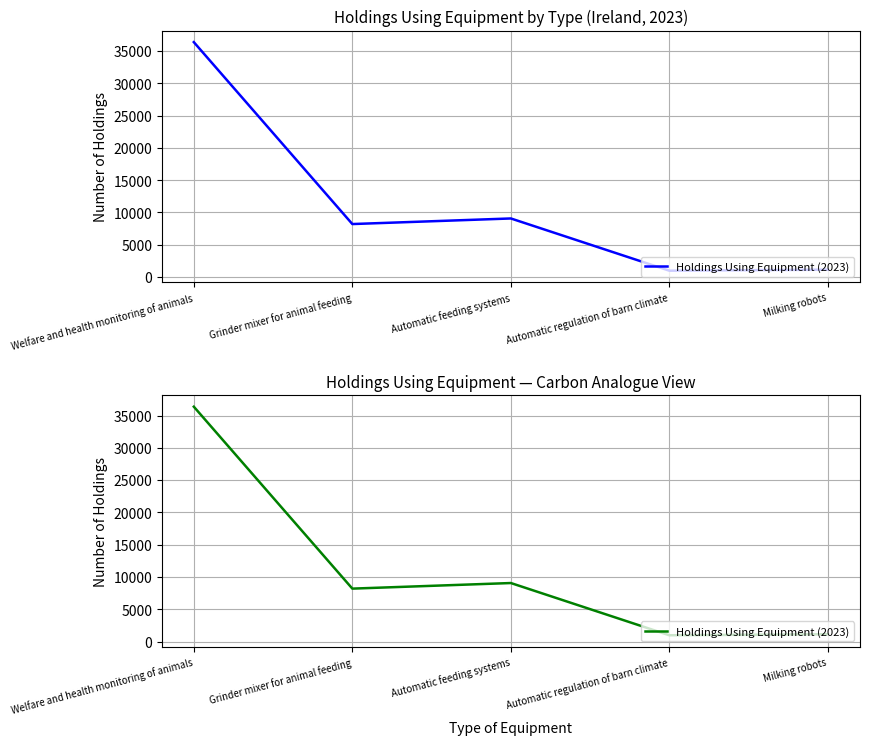

At which label is the value closest to 18677?

Automatic feeding systems